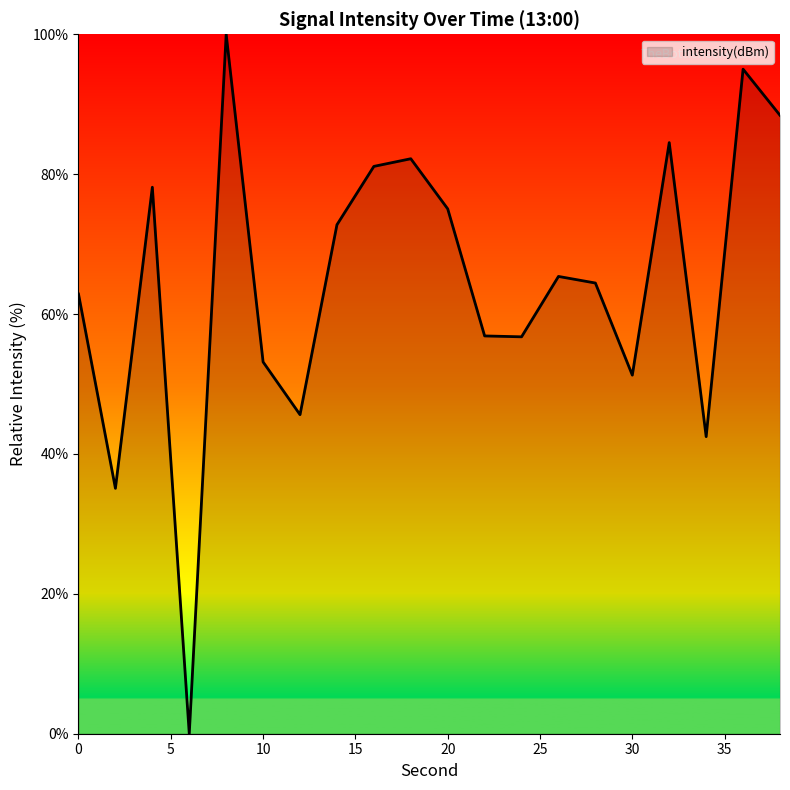

What is the maximum value shown in the chart?

100.0